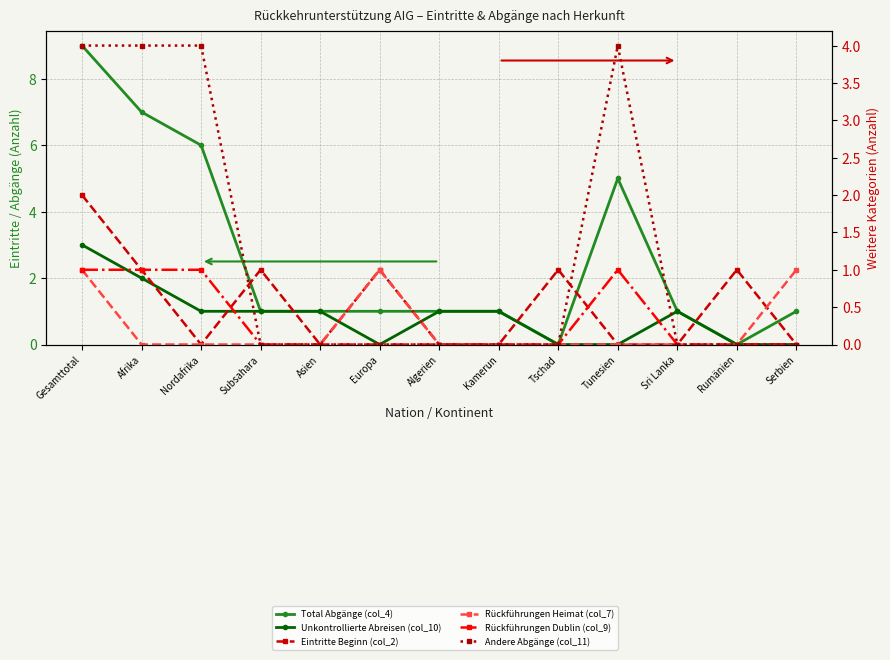

What is the difference between the maximum and minimum values in the Unkontrollierte Abreisen (col_10) series?

3